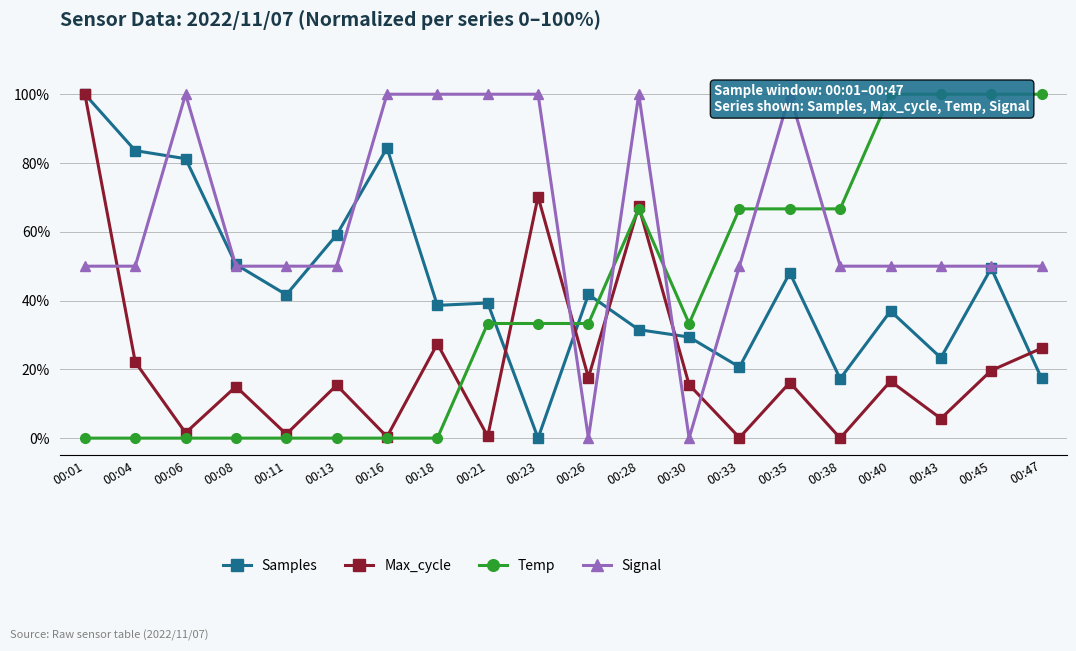

What are all the series names shown in the legend?

Samples, Max_cycle, Temp, Signal